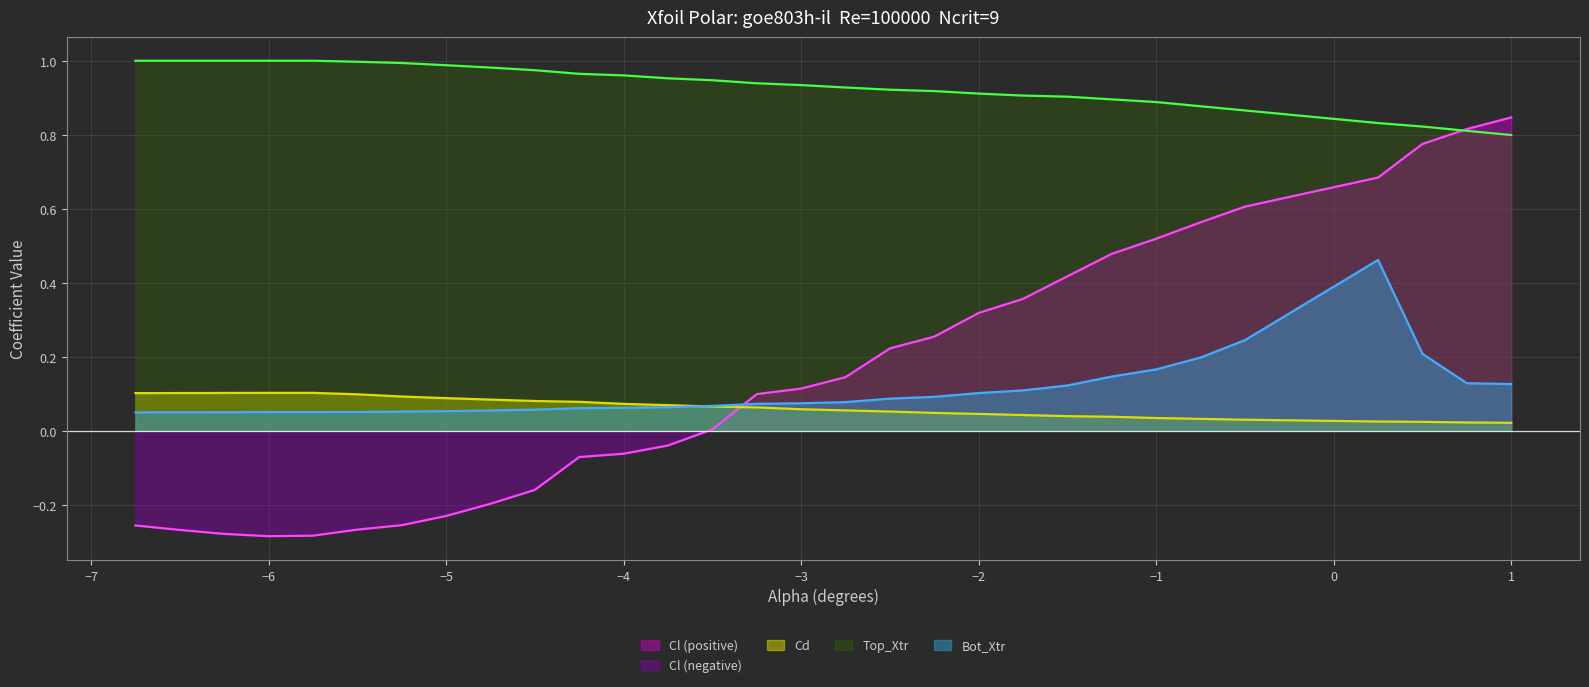

At which label does Cl first exceed 0?

-3.5